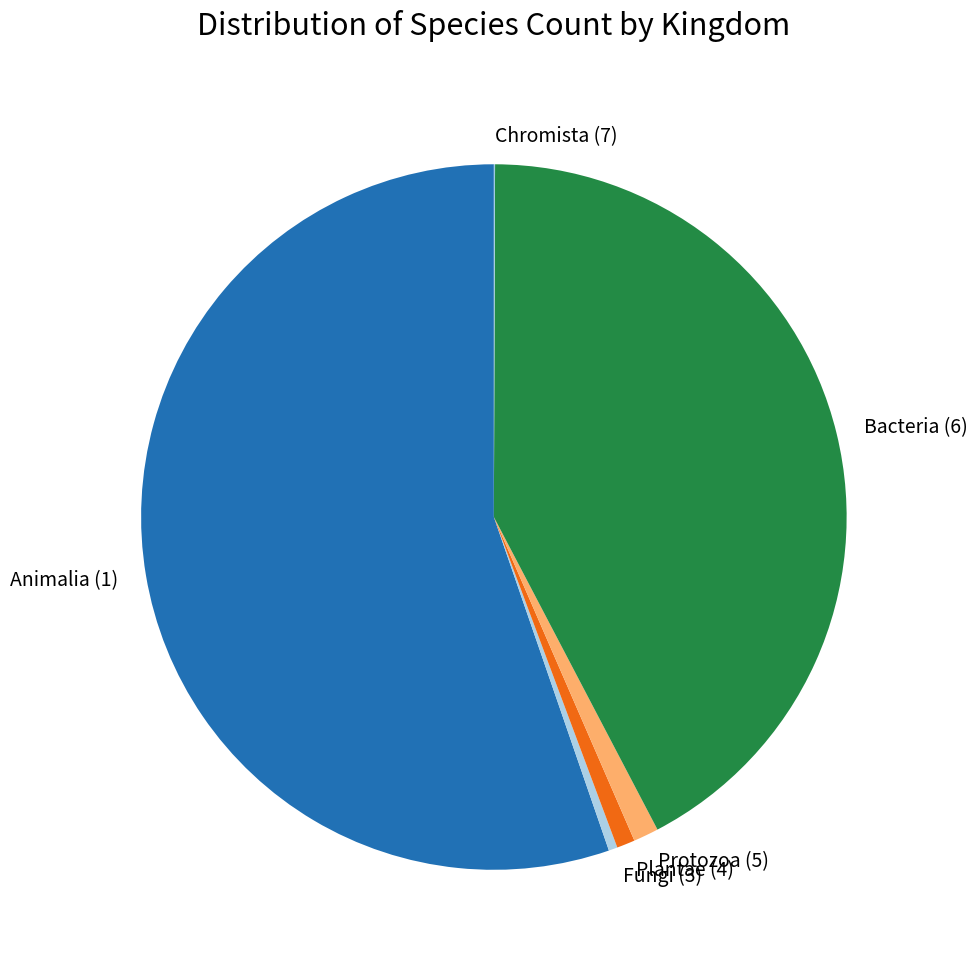

True or false: Protozoa (5) accounts for 12% of the total.

False